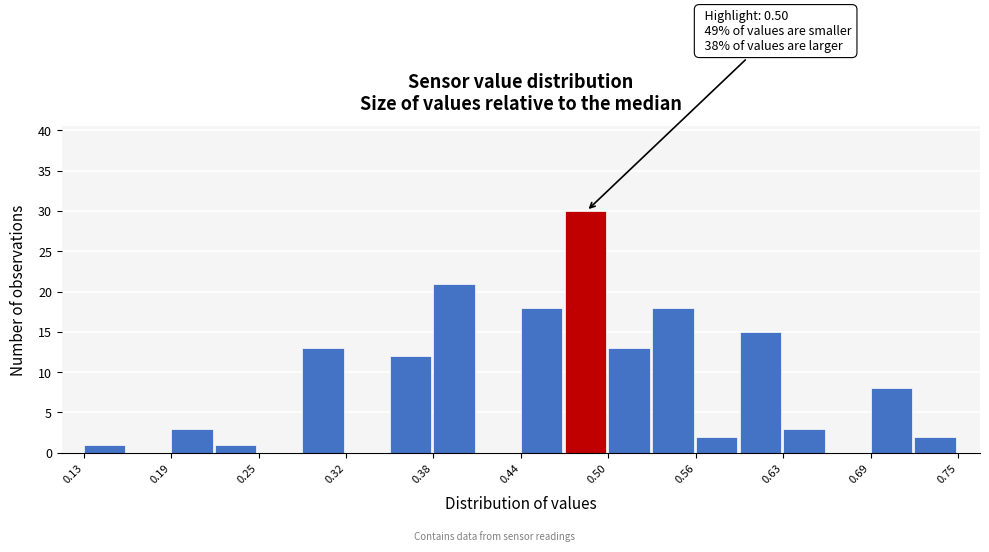

Around what value on the x-axis is the tallest bar? Give the approximate position of its centre, as read against the axis.

0.49